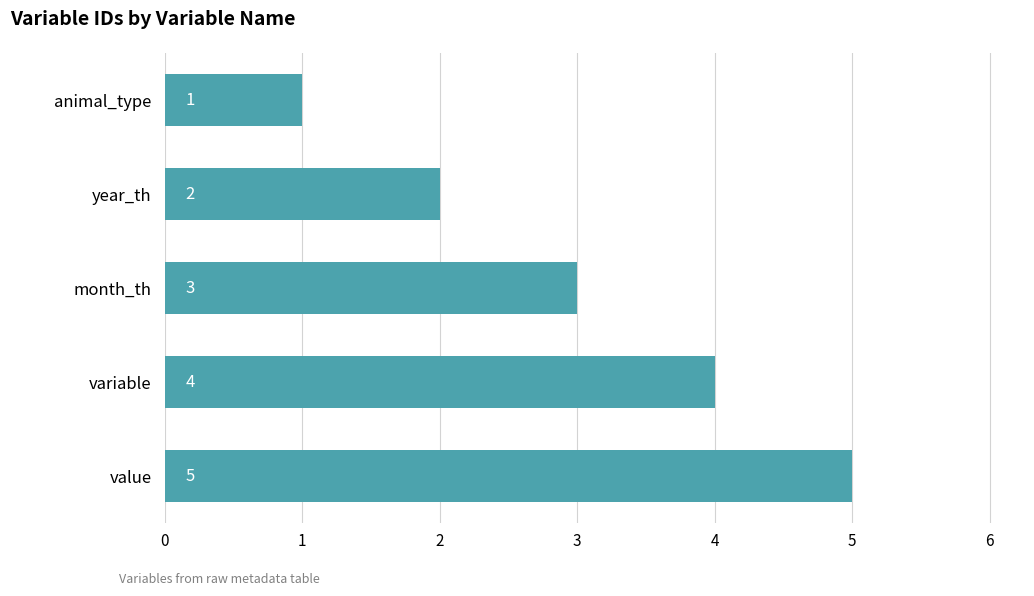

Is it true that the value at animal_type is 0?

False